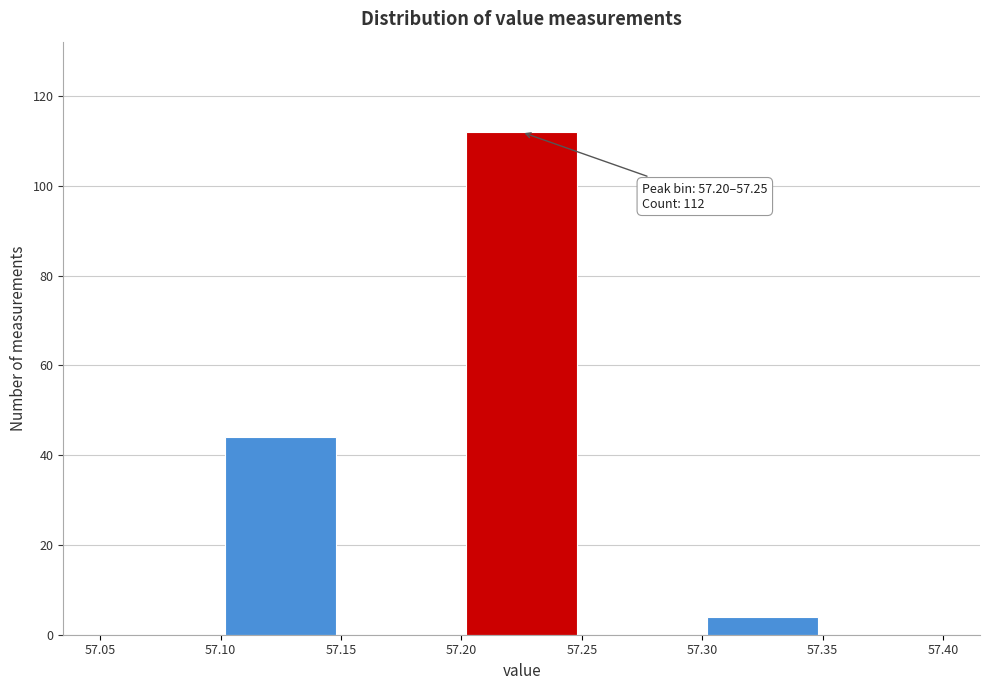

Which range on the x-axis has the tallest bar?

57.20 to 57.25